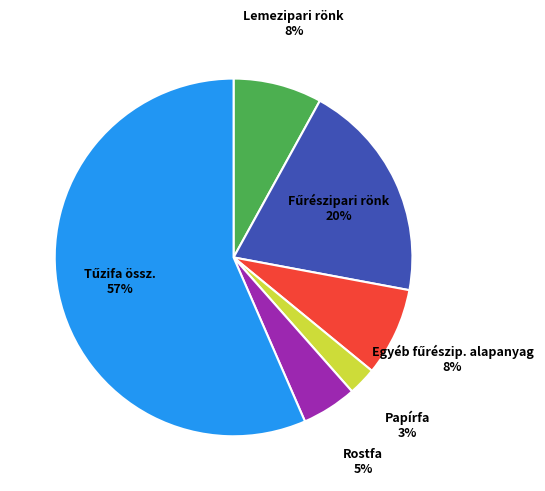

To the nearest percent, what is the average slice percentage?

17%